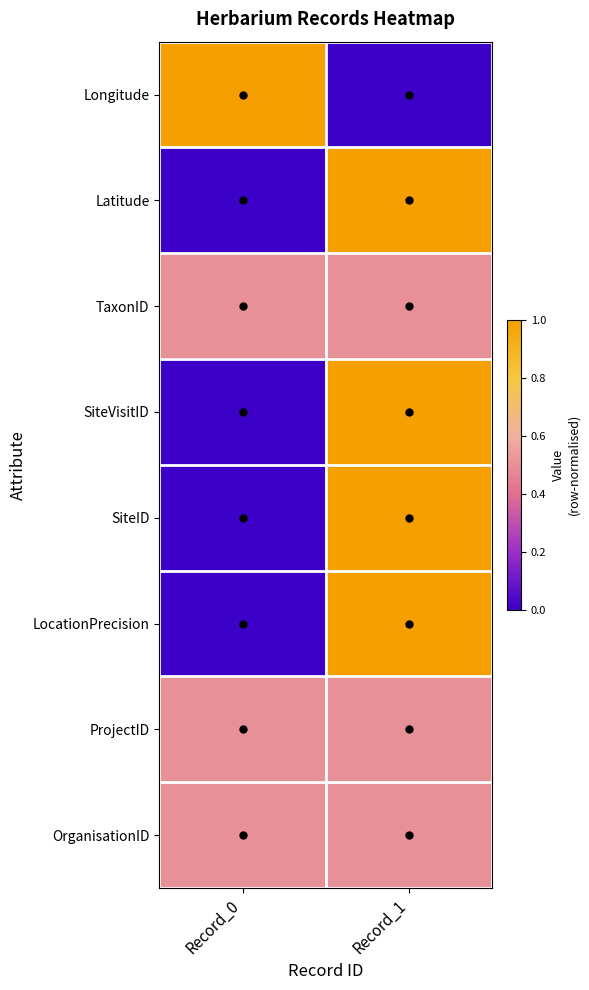

Reading left to right, extract all data points from this chart.

Longitude: Record_0=1.0	Record_1=0.0
Latitude: Record_0=0.0	Record_1=1.0
TaxonID: Record_0=0.5	Record_1=0.5
SiteVisitID: Record_0=0.0	Record_1=1.0
SiteID: Record_0=0.0	Record_1=1.0
LocationPrecision: Record_0=0.0	Record_1=1.0
ProjectID: Record_0=0.5	Record_1=0.5
OrganisationID: Record_0=0.5	Record_1=0.5